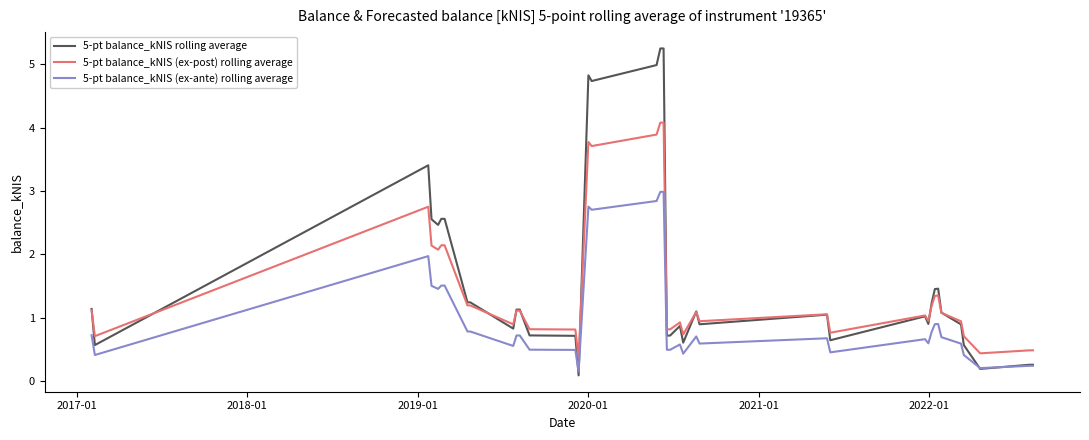

Which series has the widest spread of values?

5-pt balance_kNIS rolling average